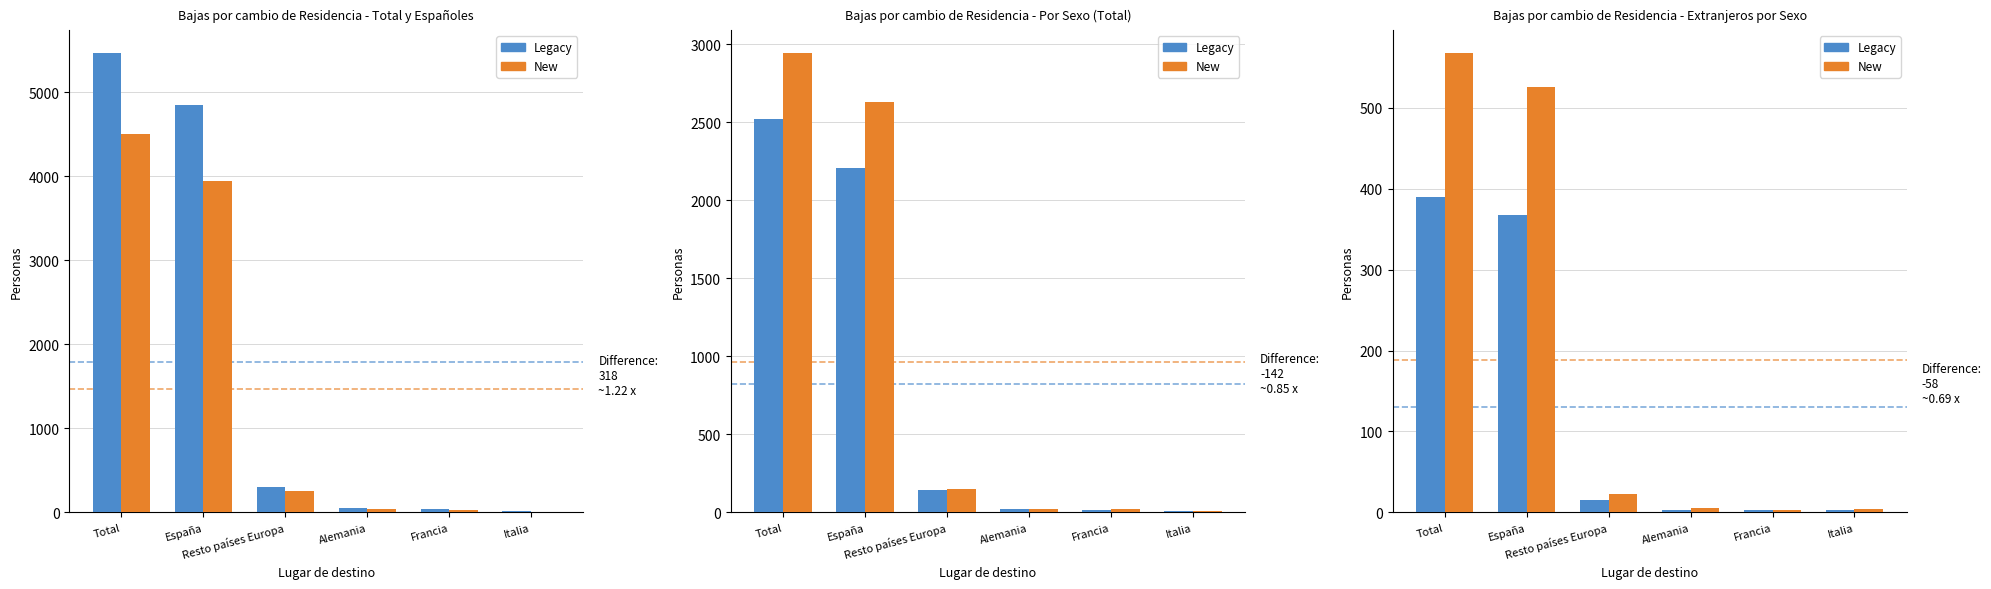

Reading left to right, extract all data points from this chart.

Legacy (Total): 5461	4841	298	50	39	18
New (Españoles): 4504	3948	259	41	33	11
Legacy (Hombres): 2520	2209	147	25	17	8
New (Mujeres): 2941	2632	151	25	22	10
Legacy (Extr. Hombres): 390	367	16	3	3	3
New (Extr. Mujeres): 567	526	23	6	3	4